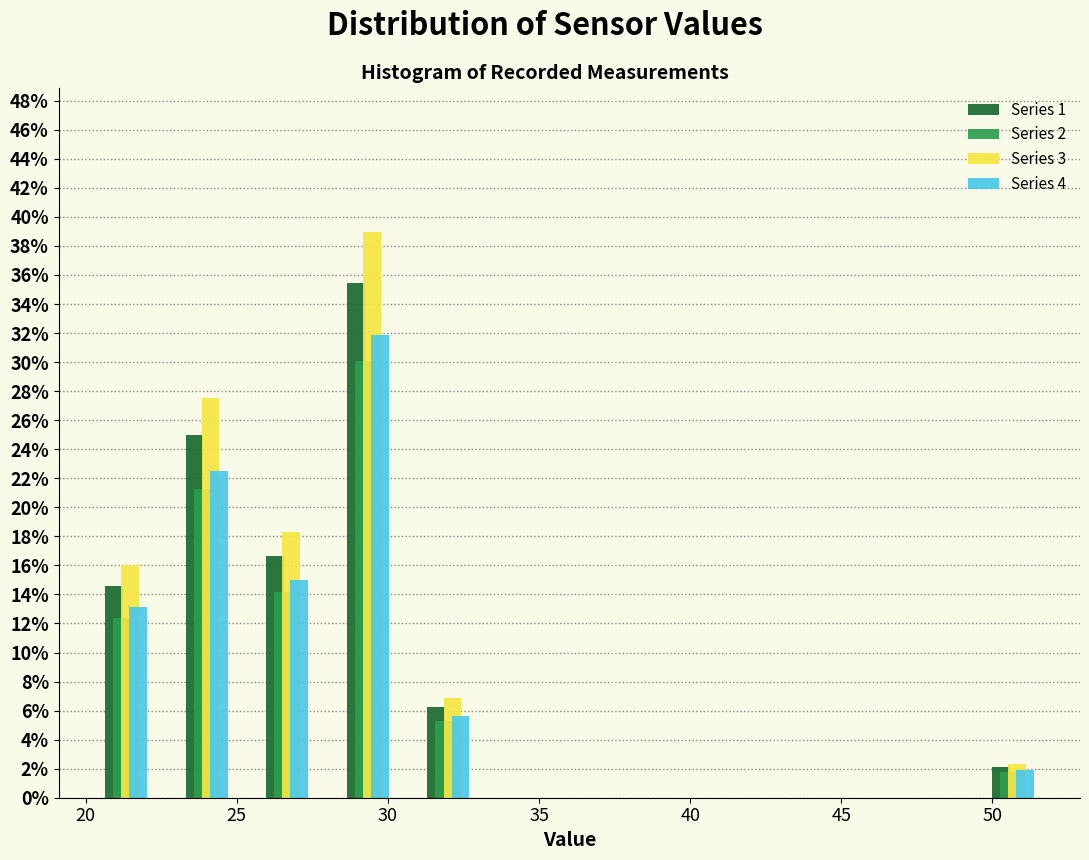

Reading left to right, transcribe this chart: for each range on the x-axis, give the height of each series' bar. Neither the bar edges nor the heights are printed on the chart, so give them approximately, as read against the axes.

20.0 to 22.5: Series 1=14.6	Series 2=12.4	Series 3=16.0	Series 4=13.2
22.5 to 25.5: Series 1=25.0	Series 2=21.2	Series 3=27.6	Series 4=22.6
25.5 to 28.0: Series 1=16.6	Series 2=14.2	Series 3=18.4	Series 4=15.0
28.0 to 30.5: Series 1=35.4	Series 2=30.2	Series 3=39.0	Series 4=31.8
30.5 to 33.5: Series 1=6.2	Series 2=5.4	Series 3=6.8	Series 4=5.6
33.5 to 36.0: Series 1=0	Series 2=0	Series 3=0	Series 4=0
36.0 to 38.5: Series 1=0	Series 2=0	Series 3=0	Series 4=0
38.5 to 41.5: Series 1=0	Series 2=0	Series 3=0	Series 4=0
41.5 to 44.0: Series 1=0	Series 2=0	Series 3=0	Series 4=0
44.0 to 46.5: Series 1=0	Series 2=0	Series 3=0	Series 4=0
46.5 to 49.5: Series 1=0	Series 2=0	Series 3=0	Series 4=0
49.5 to 52.0: Series 1=2.0	Series 2=1.8	Series 3=2.2	Series 4=1.8